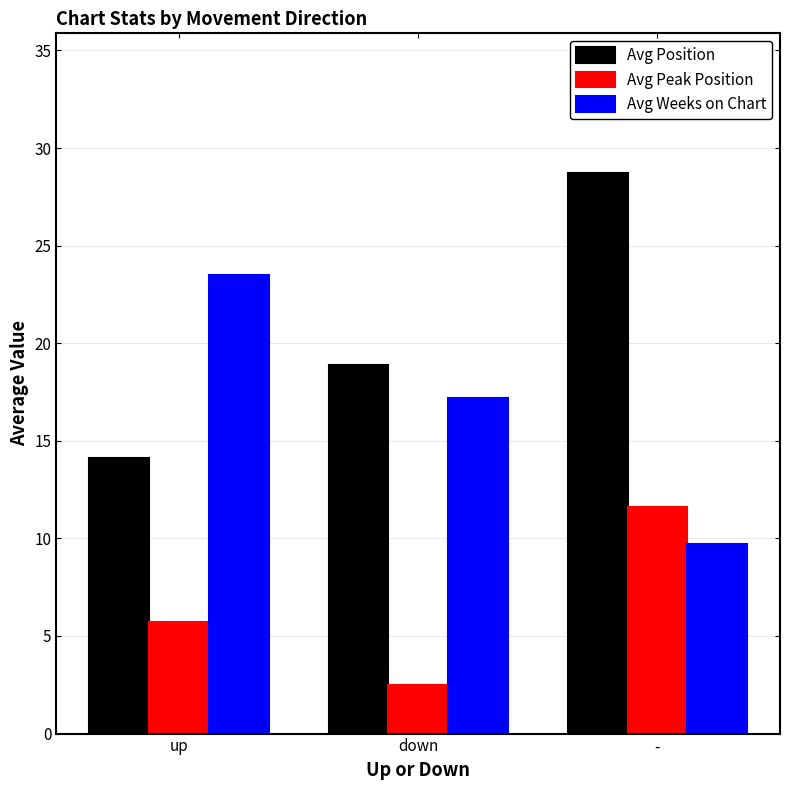

At which label is Avg Peak Position closest to 7?

up